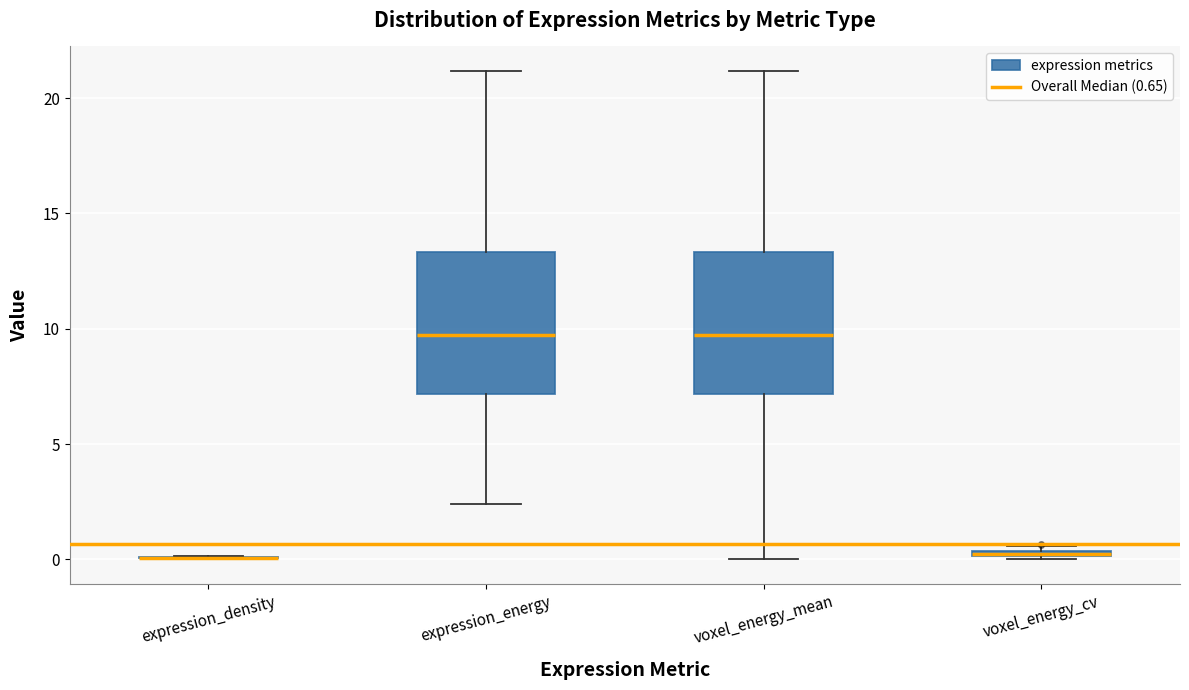

Where does the median line of the box for expression_energy sit on the y-axis? The values are not printed on the chart, so give them approximately, as read against the axis.

9.5